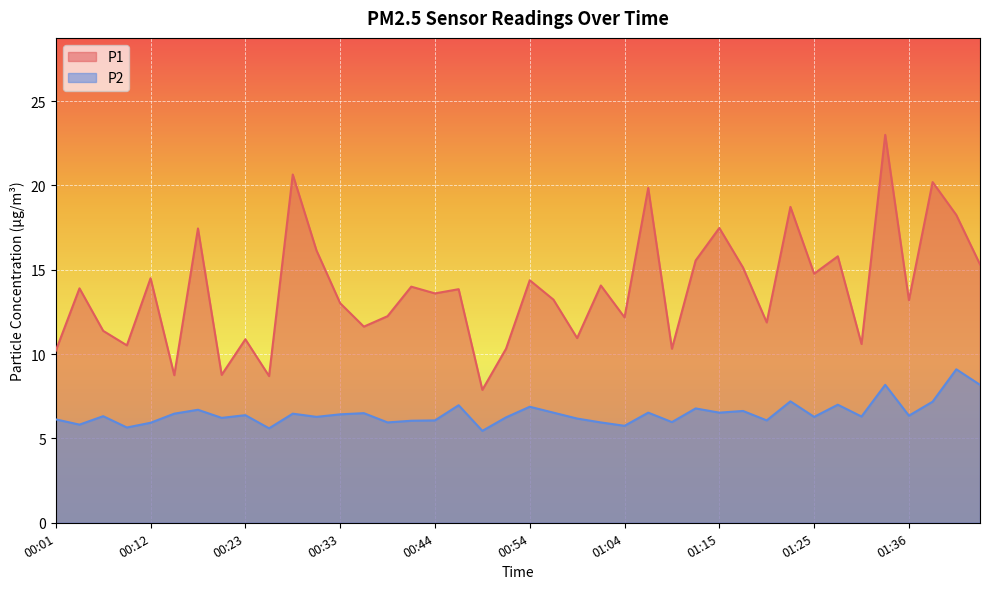

What is the total value across all series at 00:04?

19.7